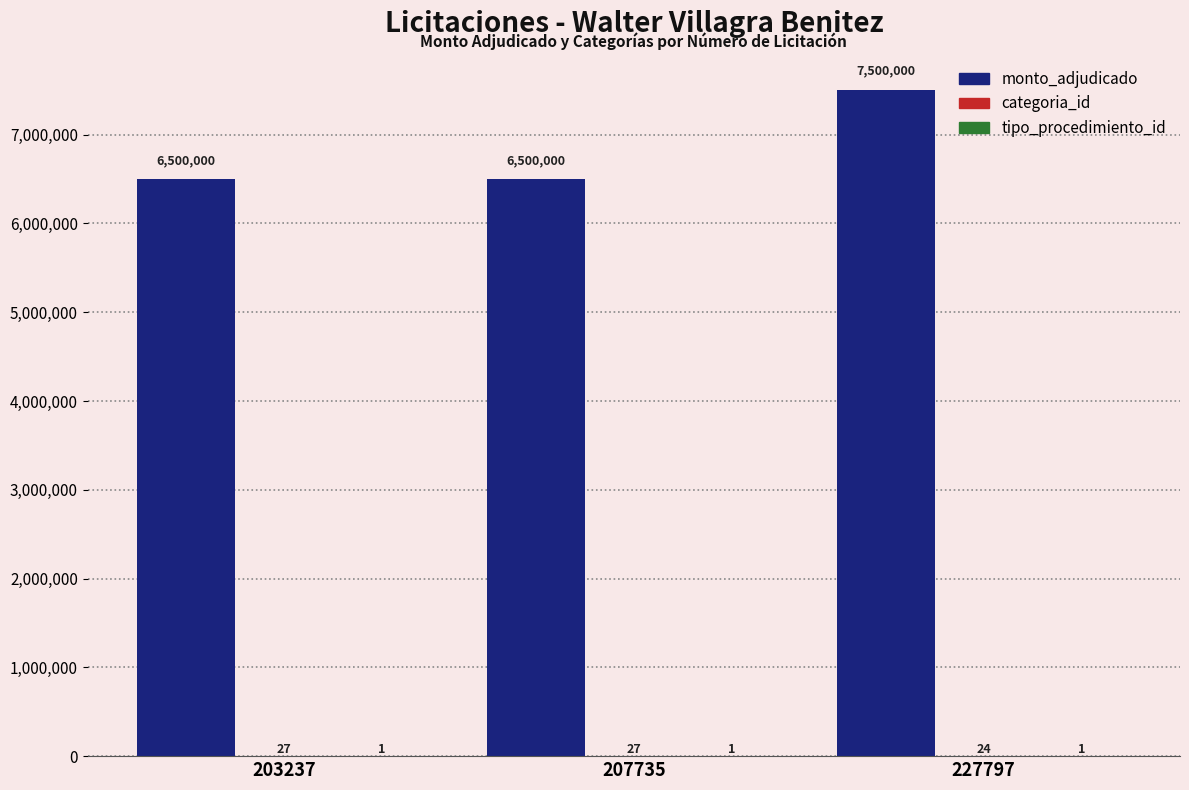

Are the bars horizontal?

No